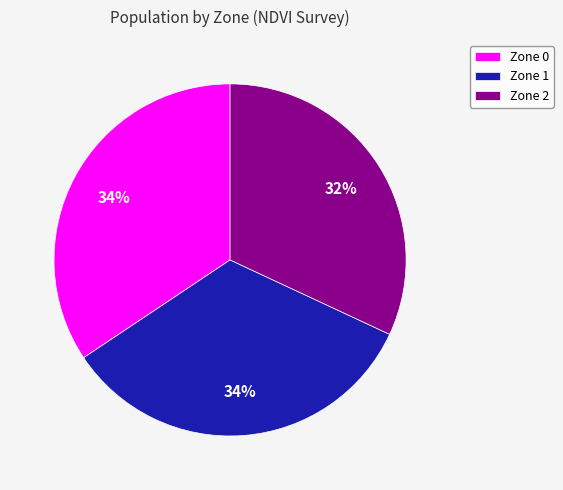

What is the smallest slice in the pie chart?

Zone 2